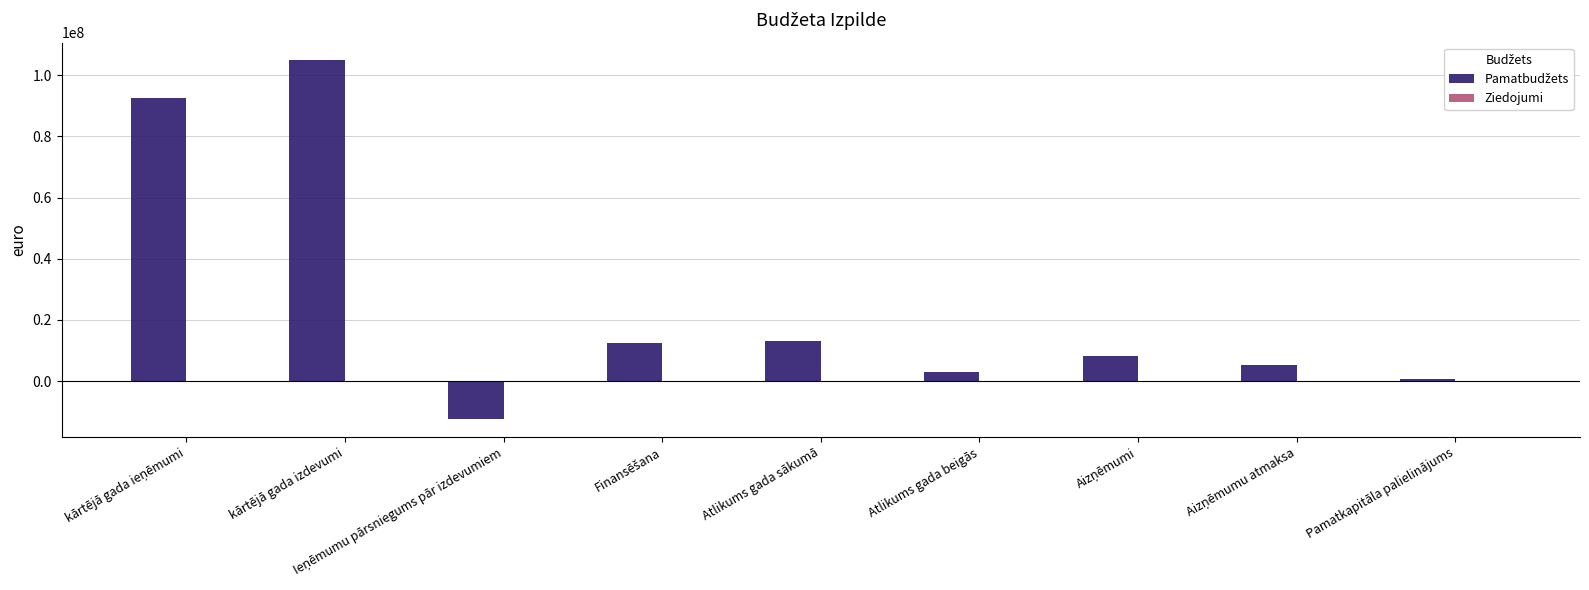

What is the greatest value displayed?

104837544